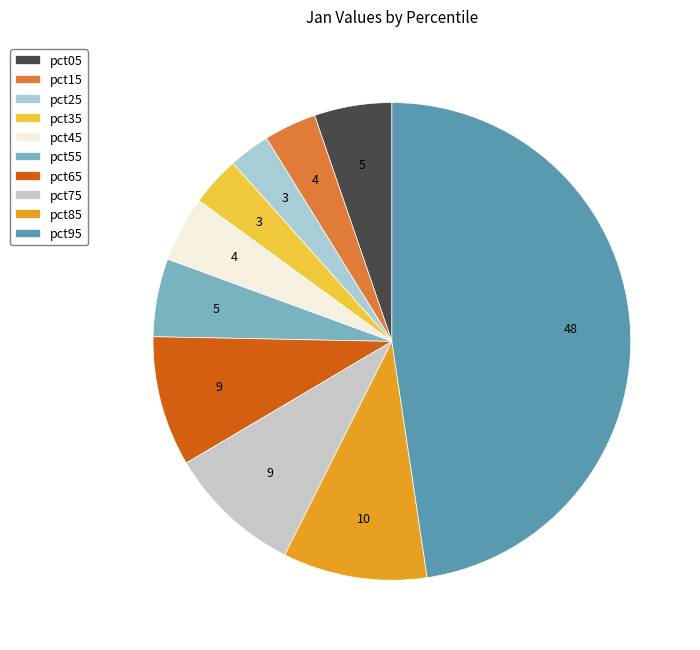

To the nearest percent, what portion does pct15 represent?

4%